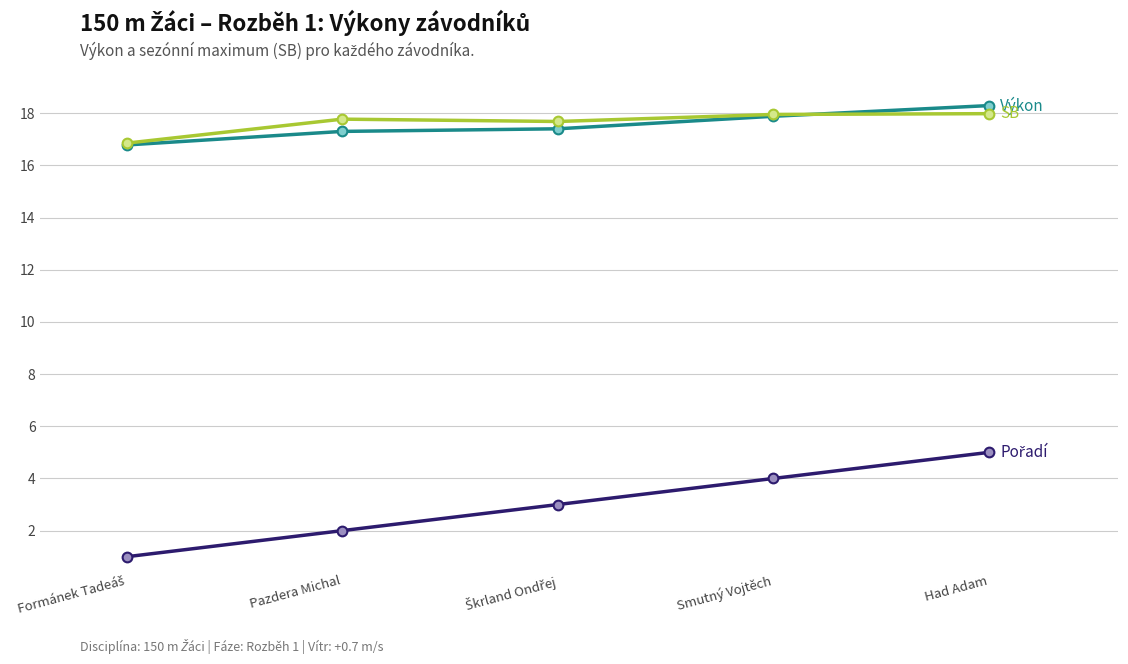

What is the difference between the highest and lowest values at Pazdera Michal?

15.8